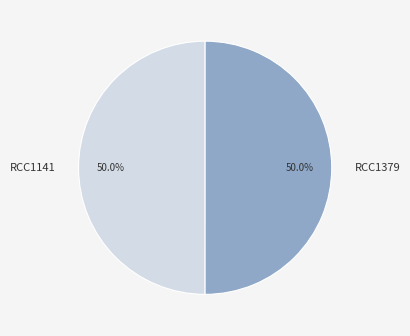

Do RCC1141 and RCC1379 together represent more than half of the pie?

Yes